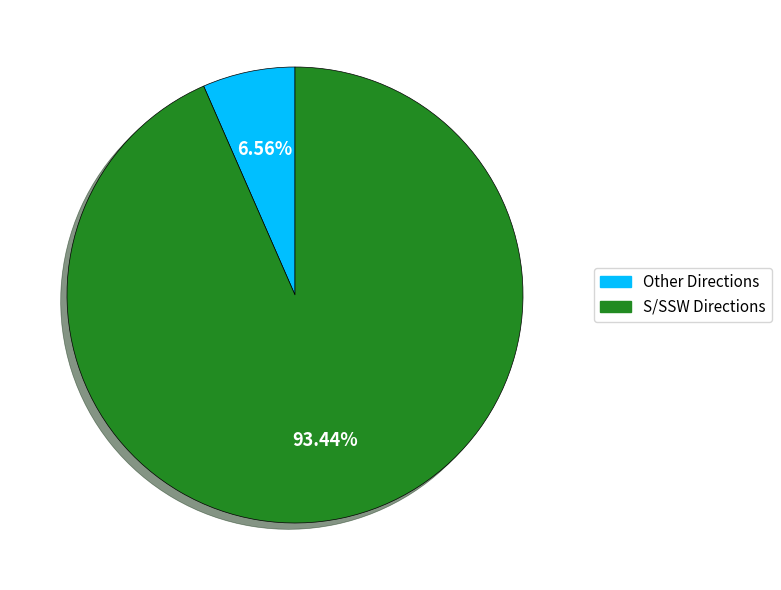

What is the ratio of the value at S/SSW Directions to the value at Other Directions?

14.2